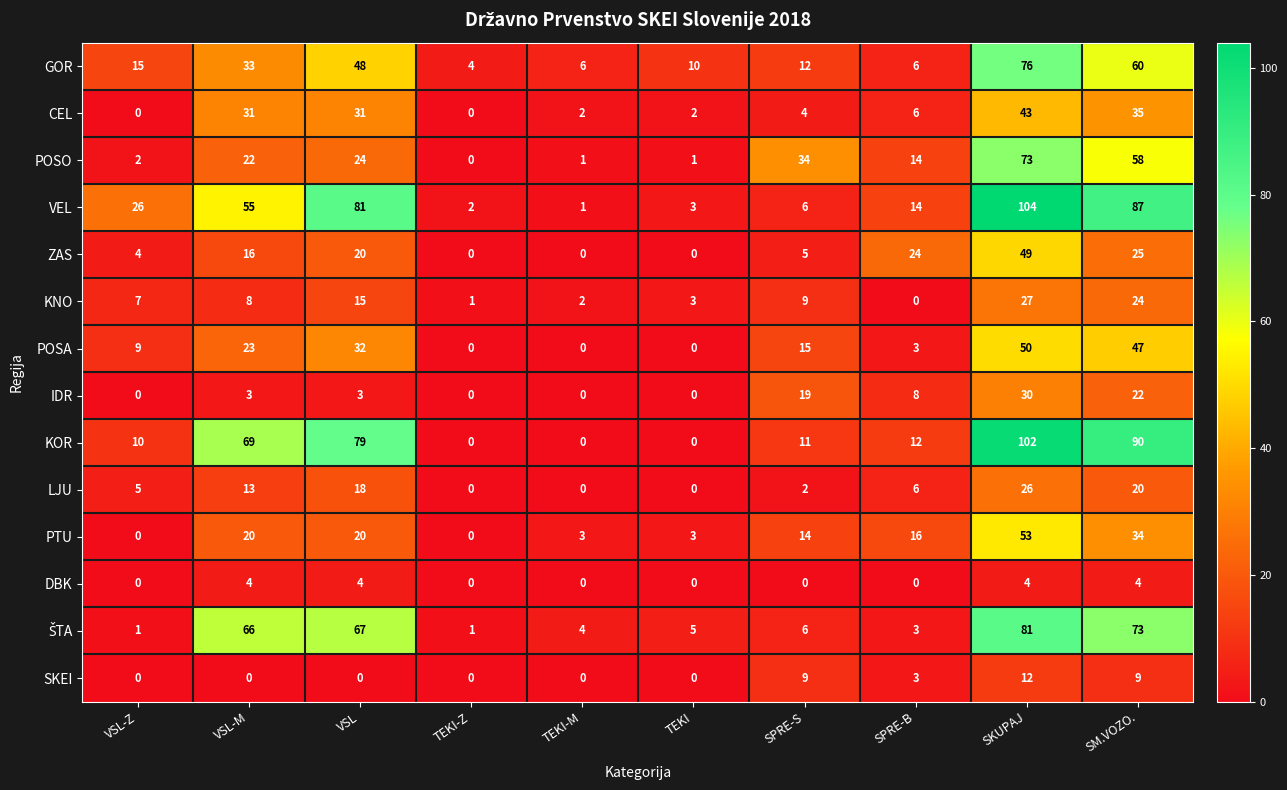

What is the maximum value shown in the chart?

104